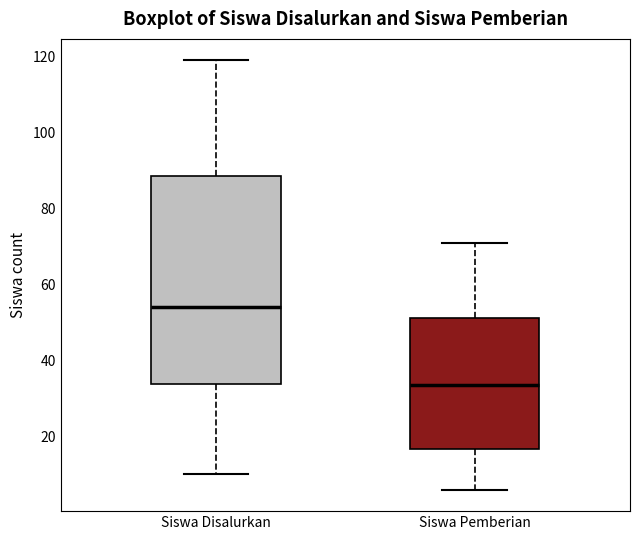

Which box has the lowest median line?

Siswa Pemberian